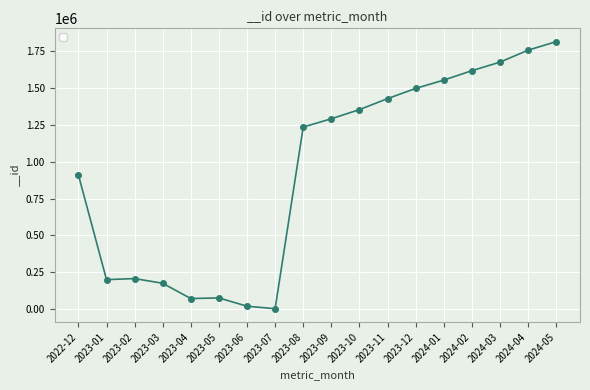

The value at 2024-03 is 2561110. True or false?

False